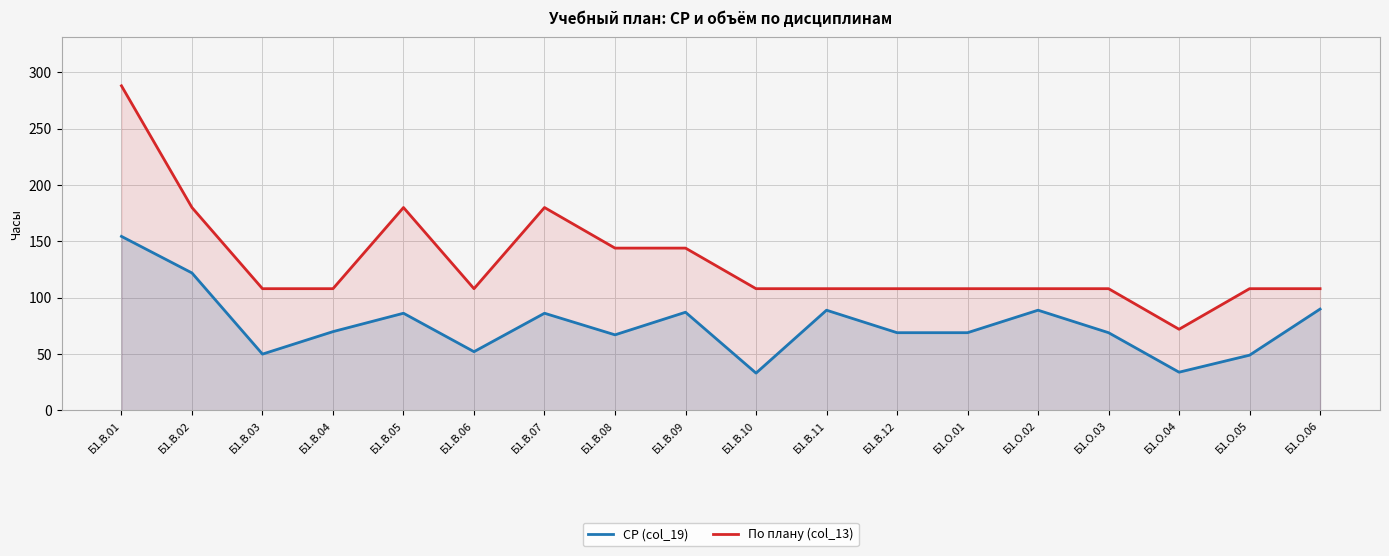

How many lines are shown in the chart?

2